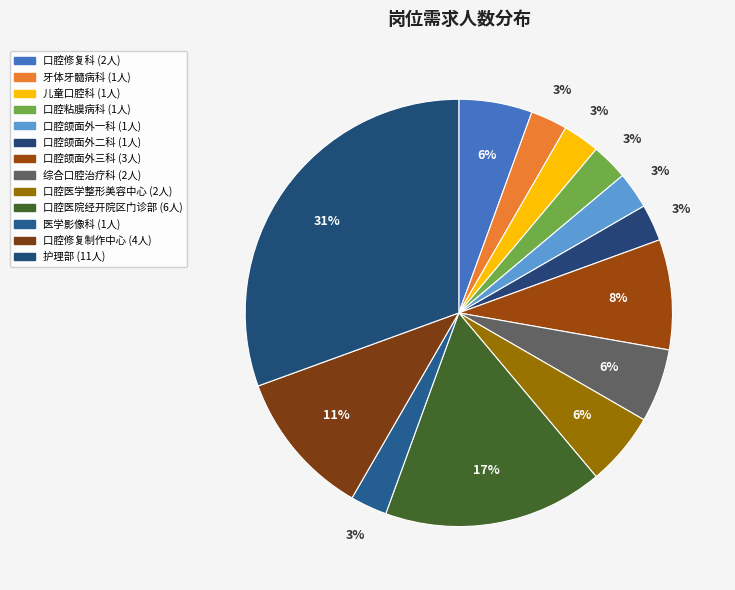

To the nearest percent, what is the average slice percentage?

8%